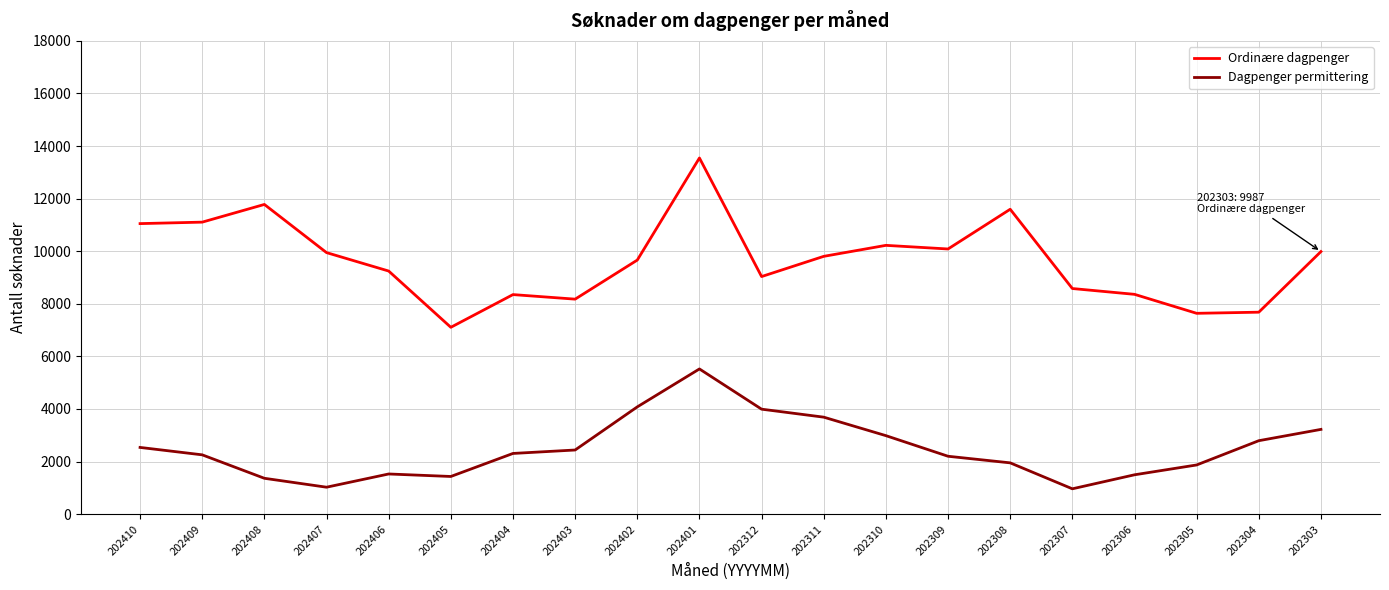

How many lines are shown in the chart?

2